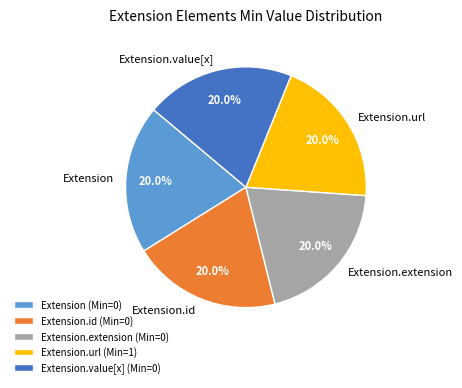

Does any single category account for the majority?

No